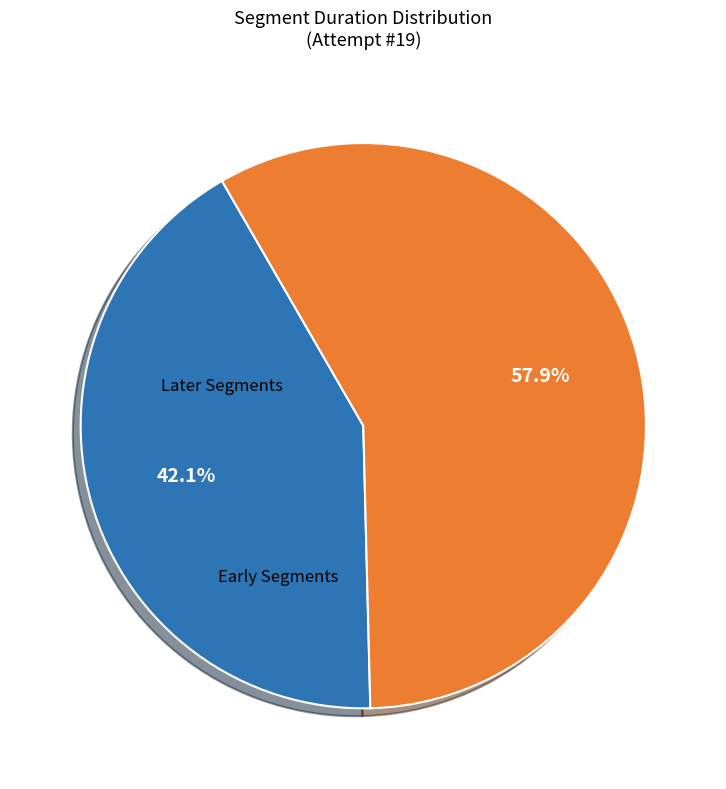

Count the number of slices in the pie.

2